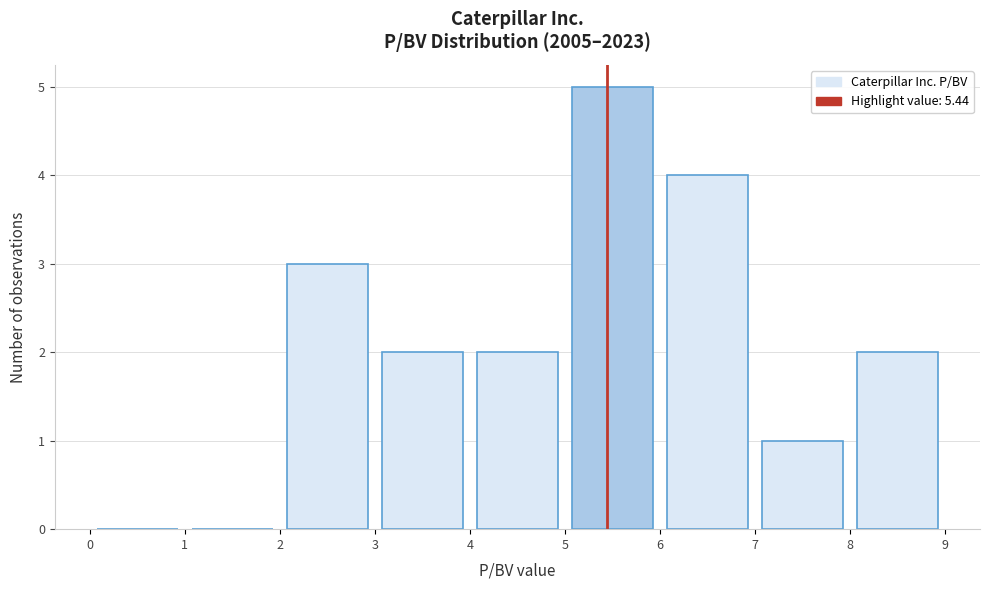

Reading left to right, list every bar in this chart as the range it spans on the x-axis followed by its height. The values are not printed on the chart, so give them approximately, as read against the axis.

0 to 1: 0
1 to 2: 0
2 to 3: 3
3 to 4: 2
4 to 5: 2
5 to 6: 5
6 to 7: 4
7 to 8: 1
8 to 9: 2